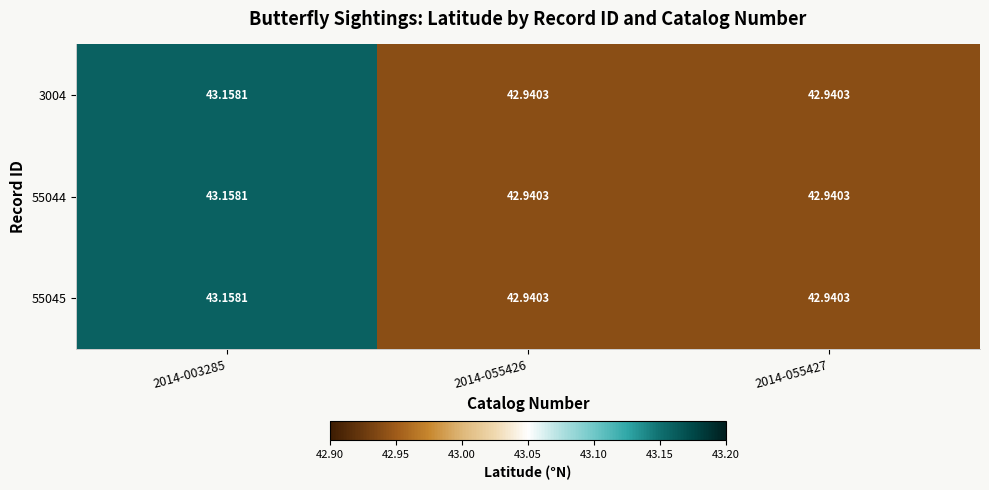

How many series are shown in this chart?

3